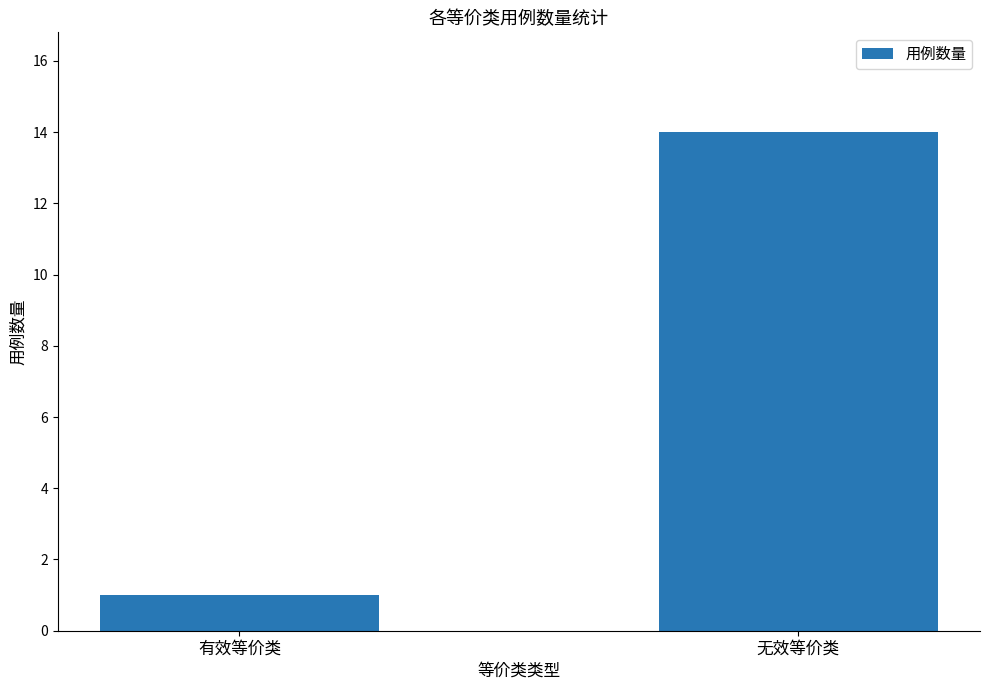

What is the change in value from 有效等价类 to 无效等价类?

+13